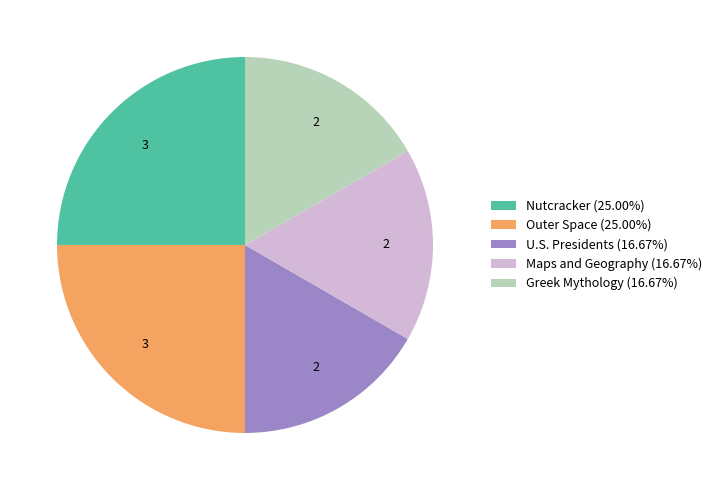

Approximately how many times larger is the value at Nutcracker (25.00%) compared to U.S. Presidents (16.67%)?

1.5